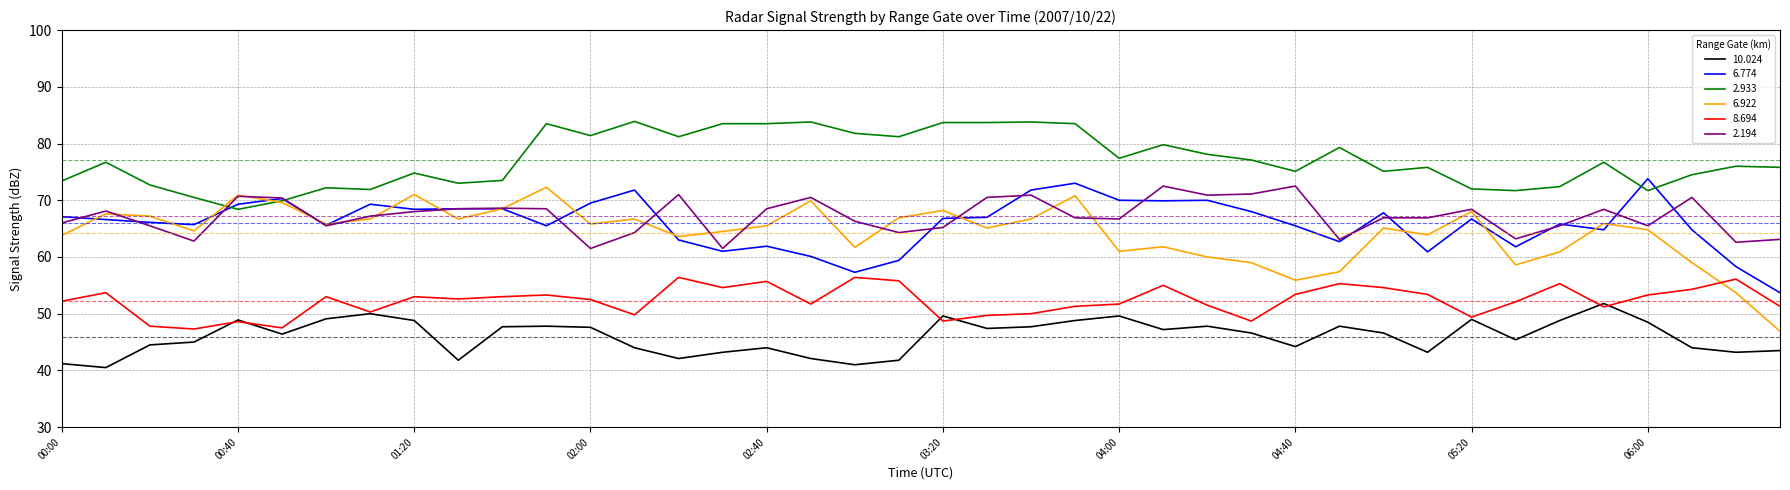

Does the chart have visible grid lines?

Yes